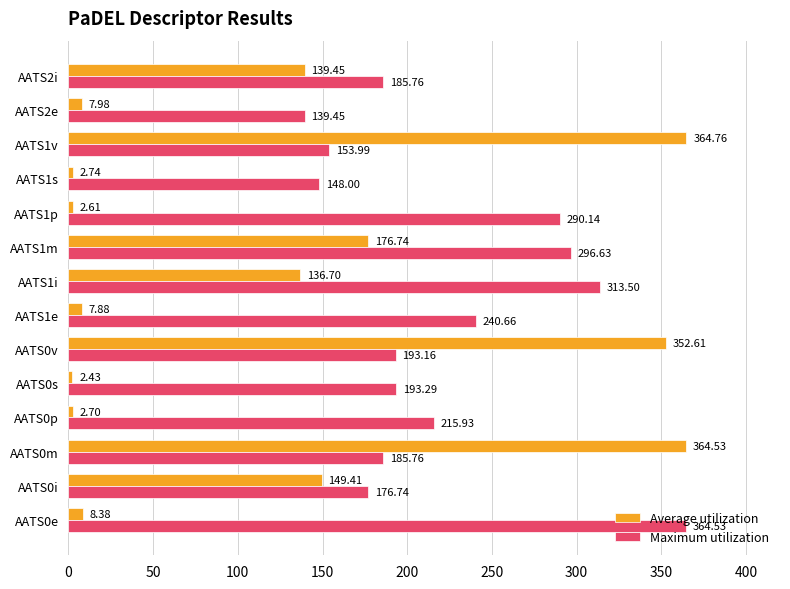

List the series in order of their overall mean, lowest first.

Average utilization, Maximum utilization